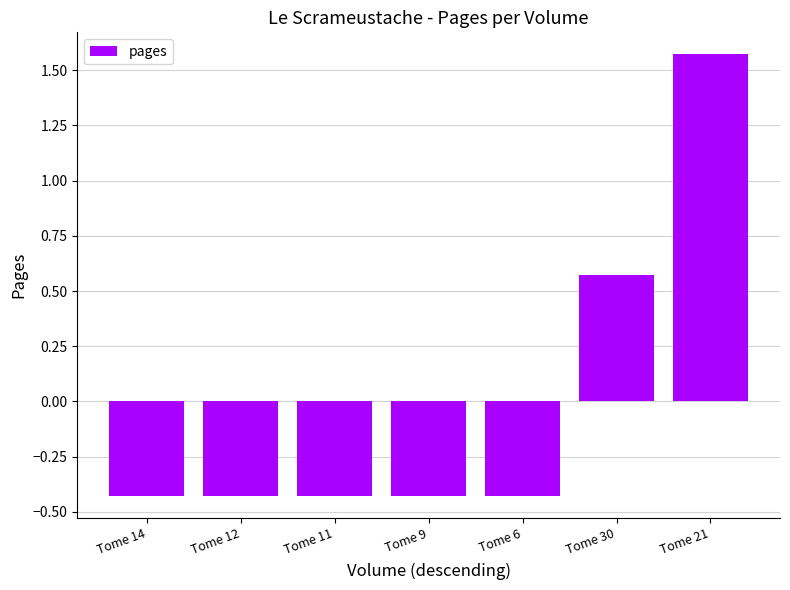

What position from the left is Tome 30?

6